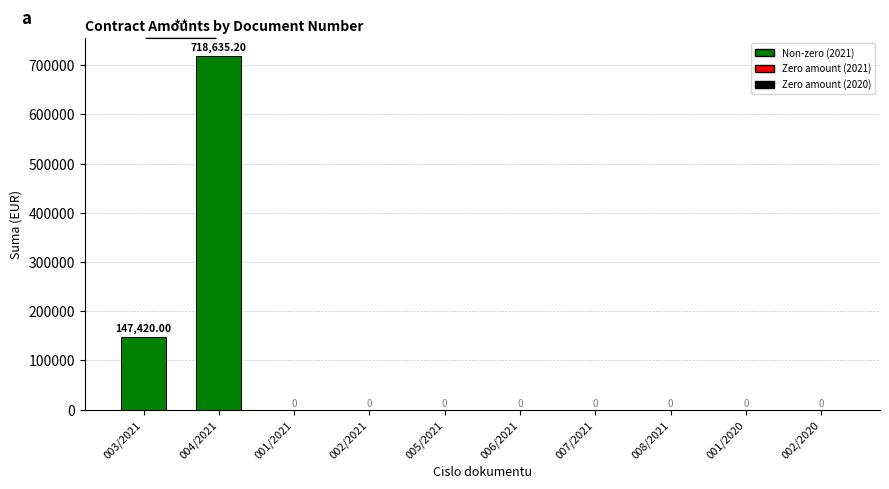

What is the change in value from 003/2021 to 007/2021?

-147420.0